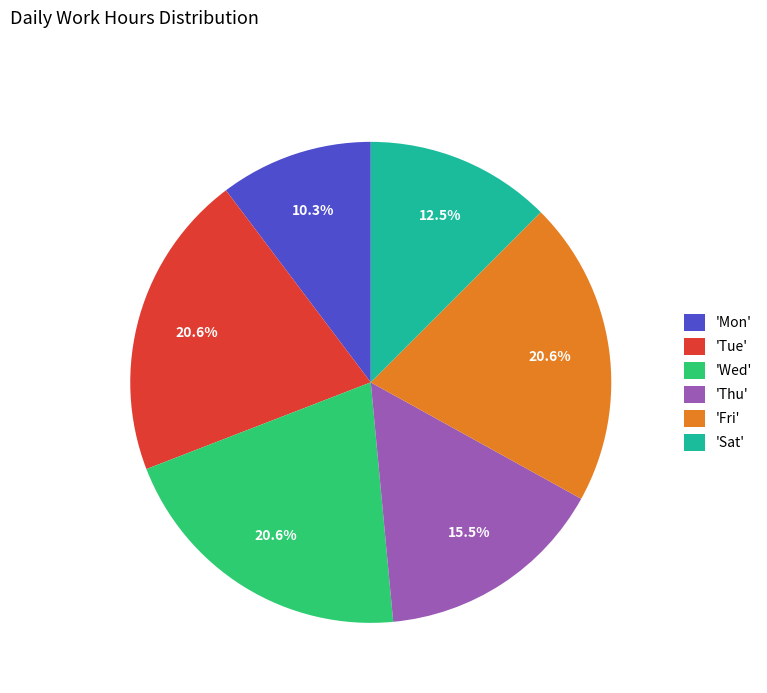

Which has a higher value, 'Mon' or 'Thu'?

'Thu'